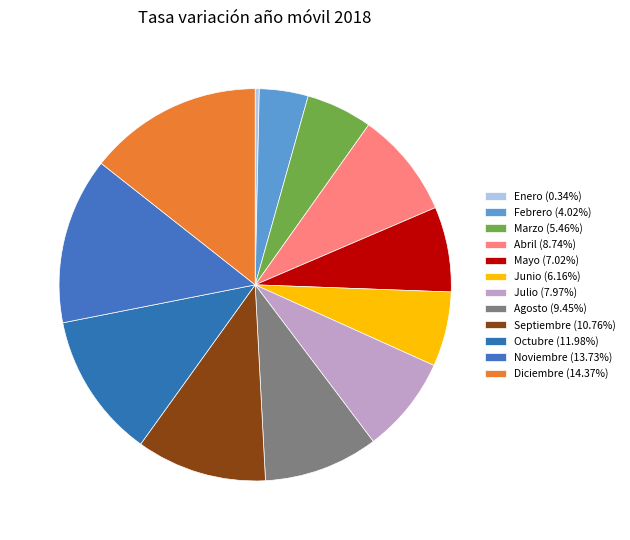

What is the total percentage of Marzo and Agosto?

14.9%